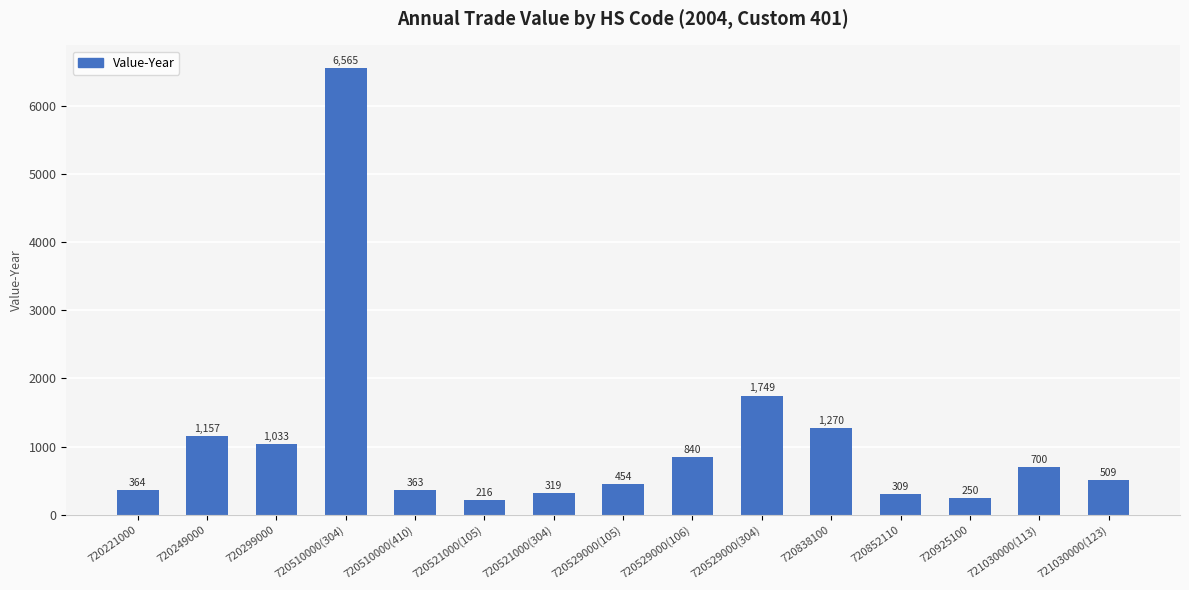

What is the label of the 4th bar from the left?

720510000(304)